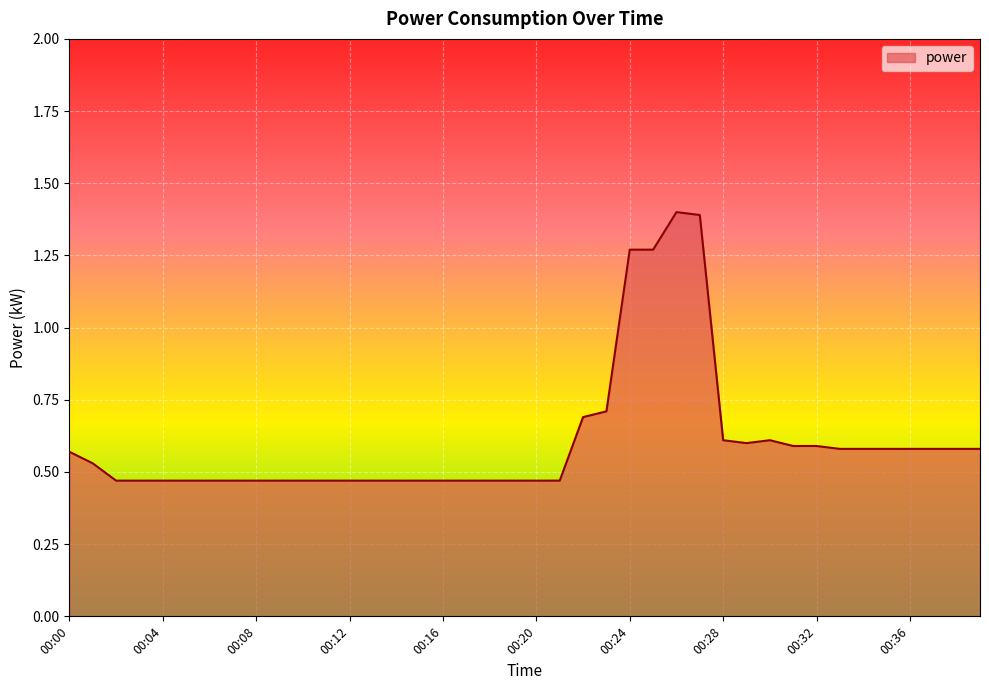

What is the difference between the maximum and minimum values?

0.9